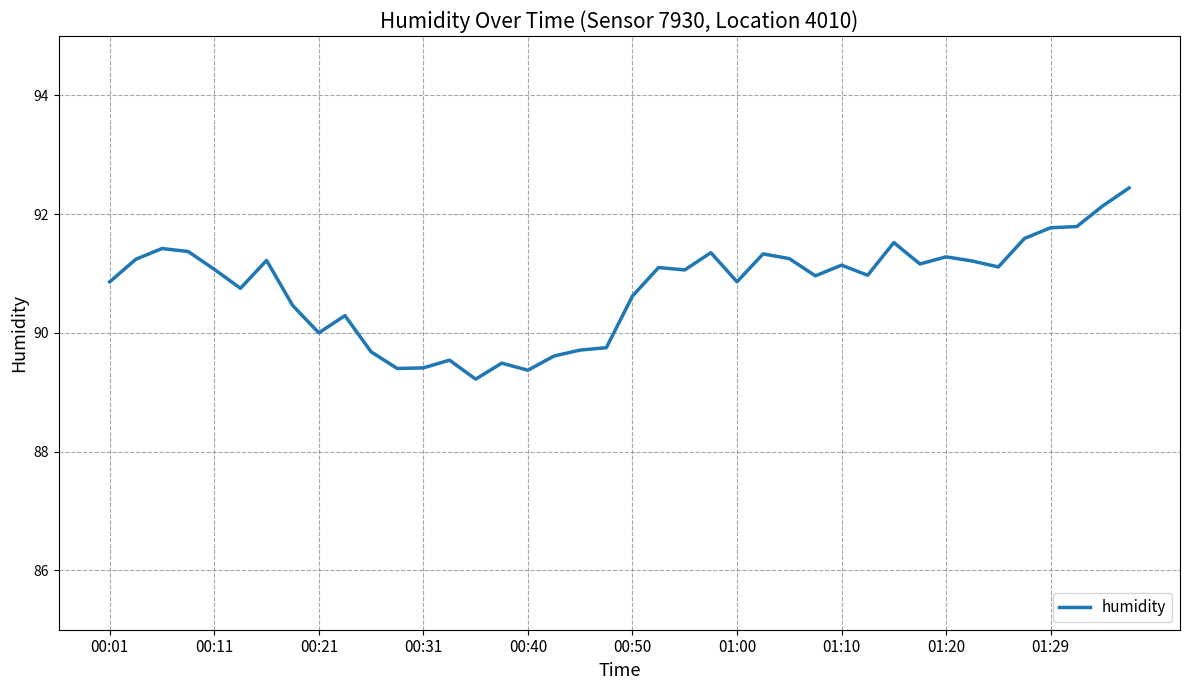

What is the sum of all values?

3630.5